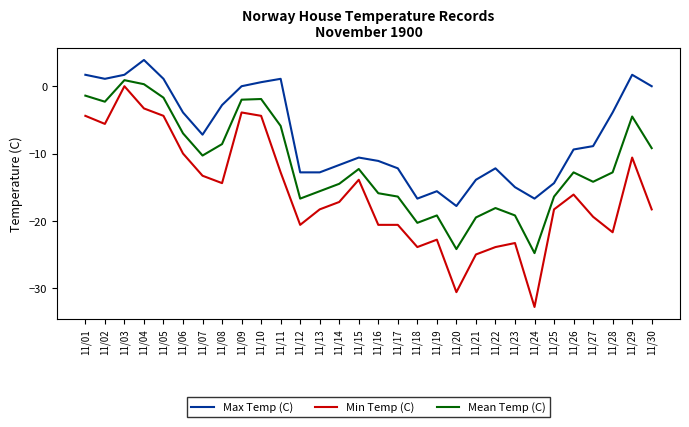

Is the value of Max Temp (C) at 11/10 greater than the value of Mean Temp (C) at 11/28?

Yes